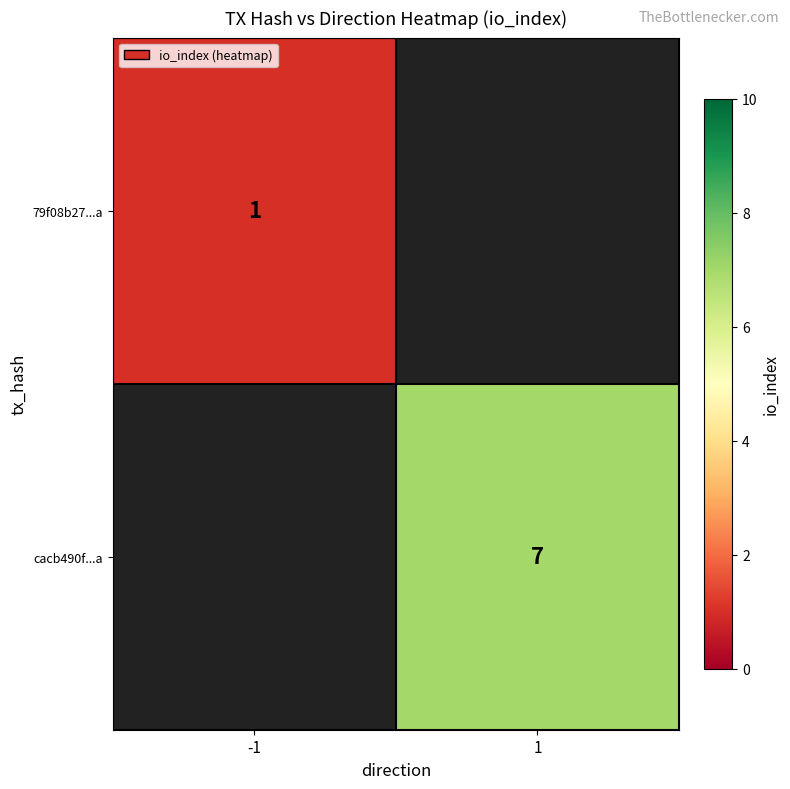

What is the smallest value displayed?

1.0